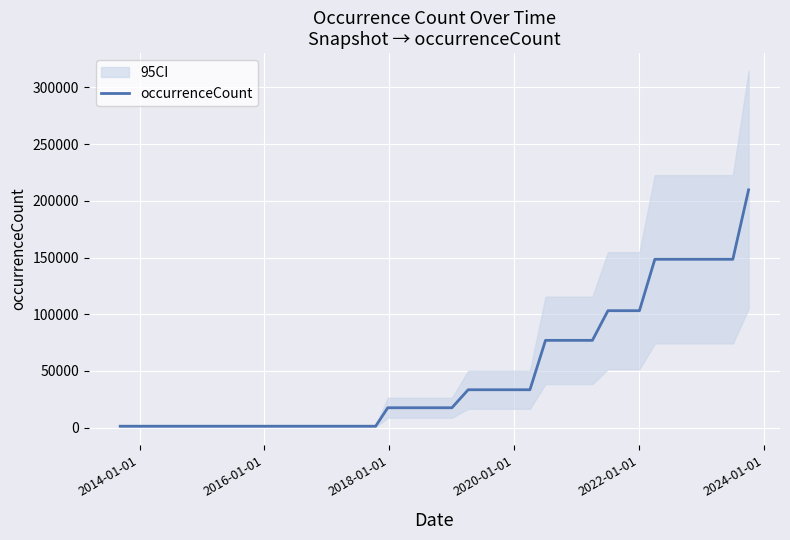

What is the maximum value for occurrenceCount?

209704